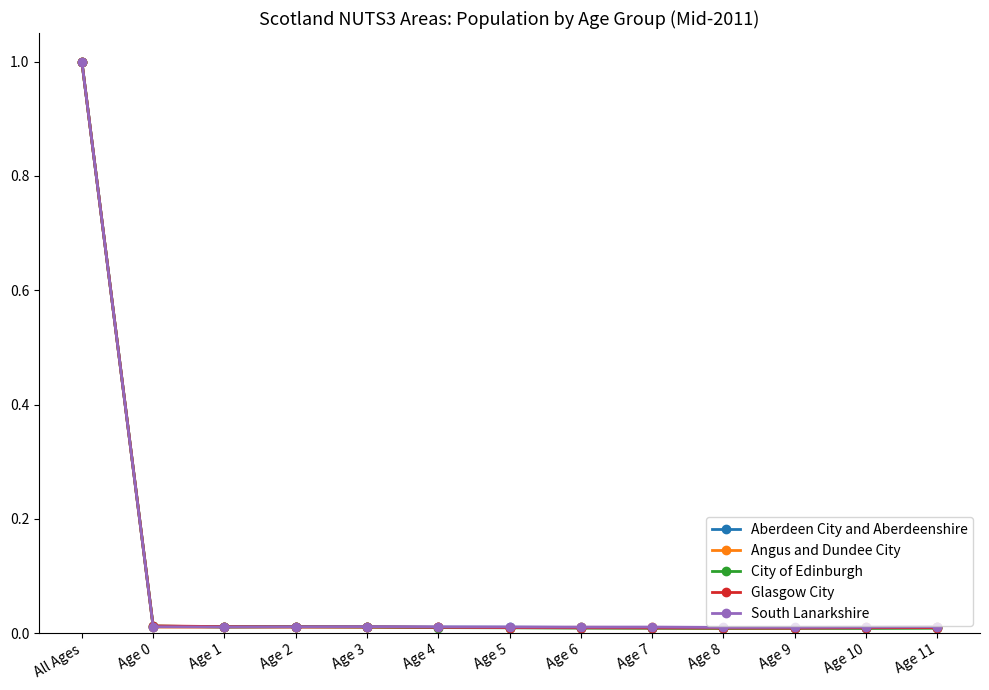

Which label corresponds to the largest value in the chart?

All Ages